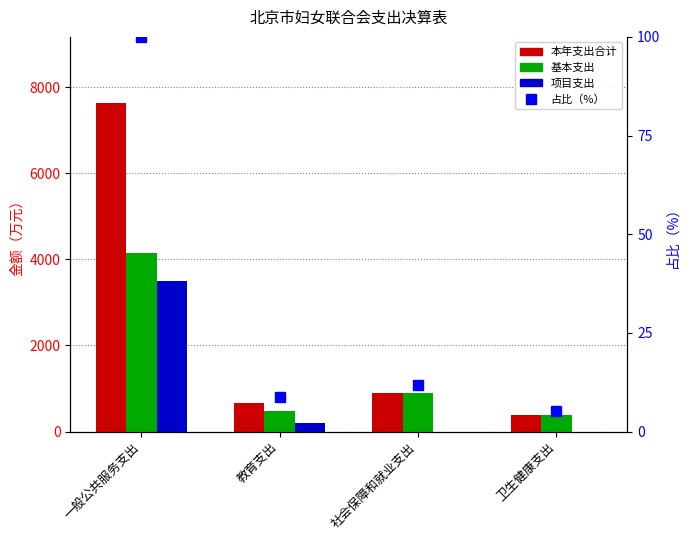

Reading right to left, what are all the values shown in this chart?

本年支出合计: 卫生健康支出=390.8	社会保障和就业支出=898.6	教育支出=669.0	一般公共服务支出=7642.2
基本支出: 卫生健康支出=390.8	社会保障和就业支出=898.6	教育支出=474.1	一般公共服务支出=4155.3
项目支出: 卫生健康支出=0.0	社会保障和就业支出=0.0	教育支出=194.9	一般公共服务支出=3487.0
占比（%）: 卫生健康支出=5.1	社会保障和就业支出=11.8	教育支出=8.8	一般公共服务支出=100.0